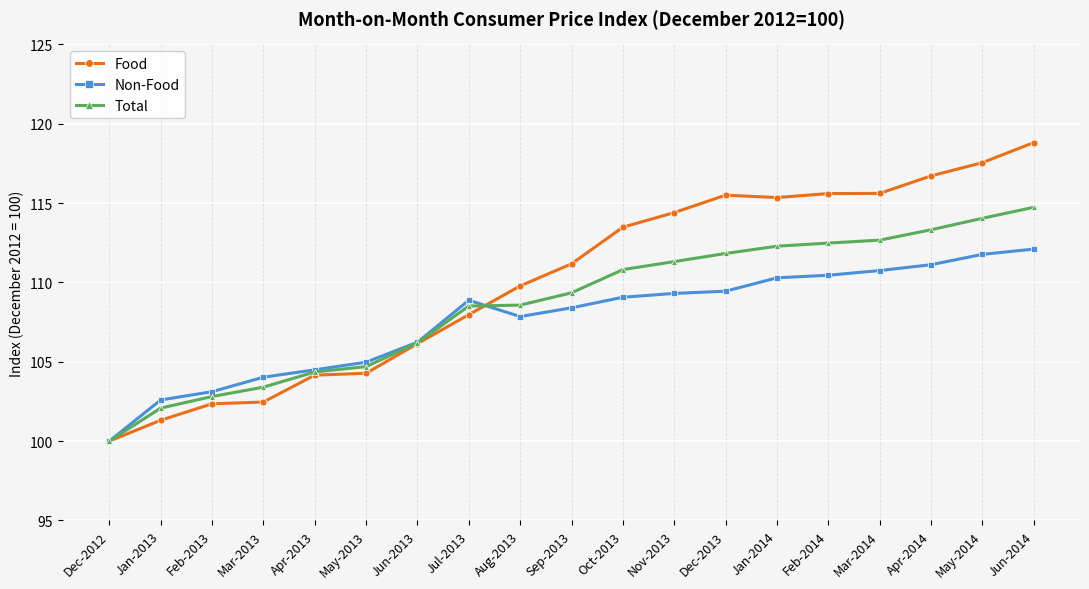

What is the highest value of the Total series?

114.7